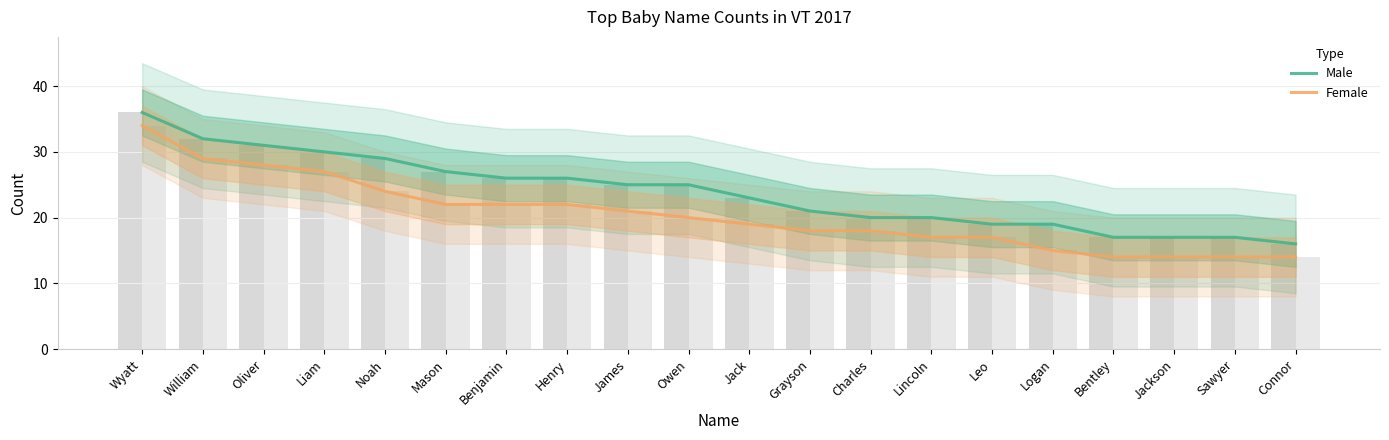

What is the total value across all series at Jack?

42